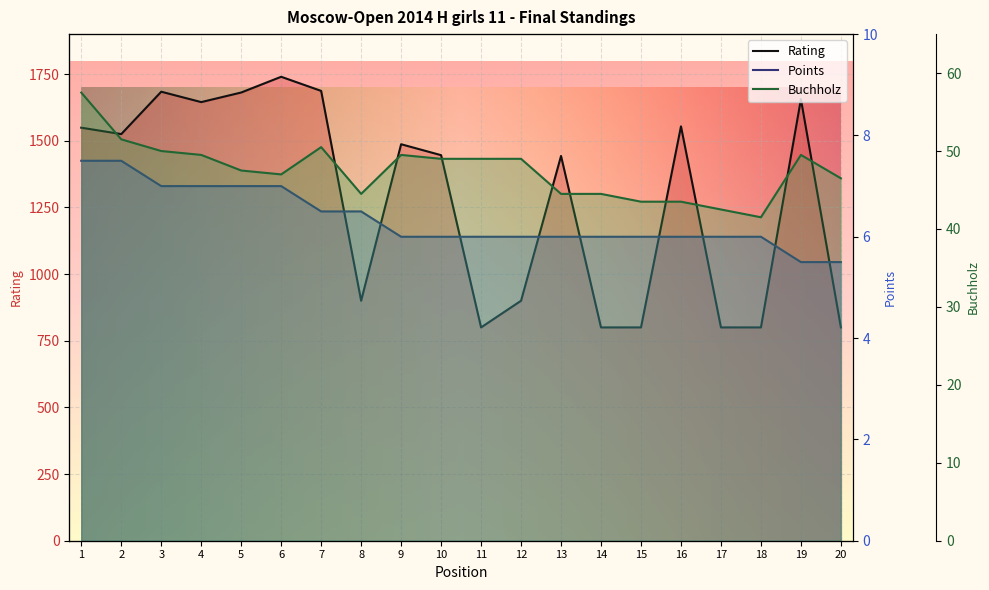

Between 15 and 19, which is larger?

19